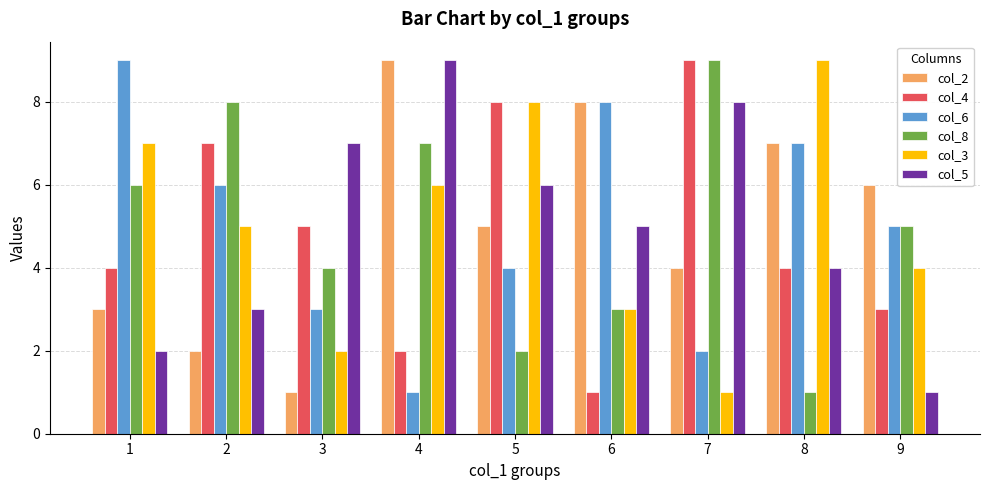

Is the value of col_6 at 6 greater than the value of col_2 at 7?

Yes